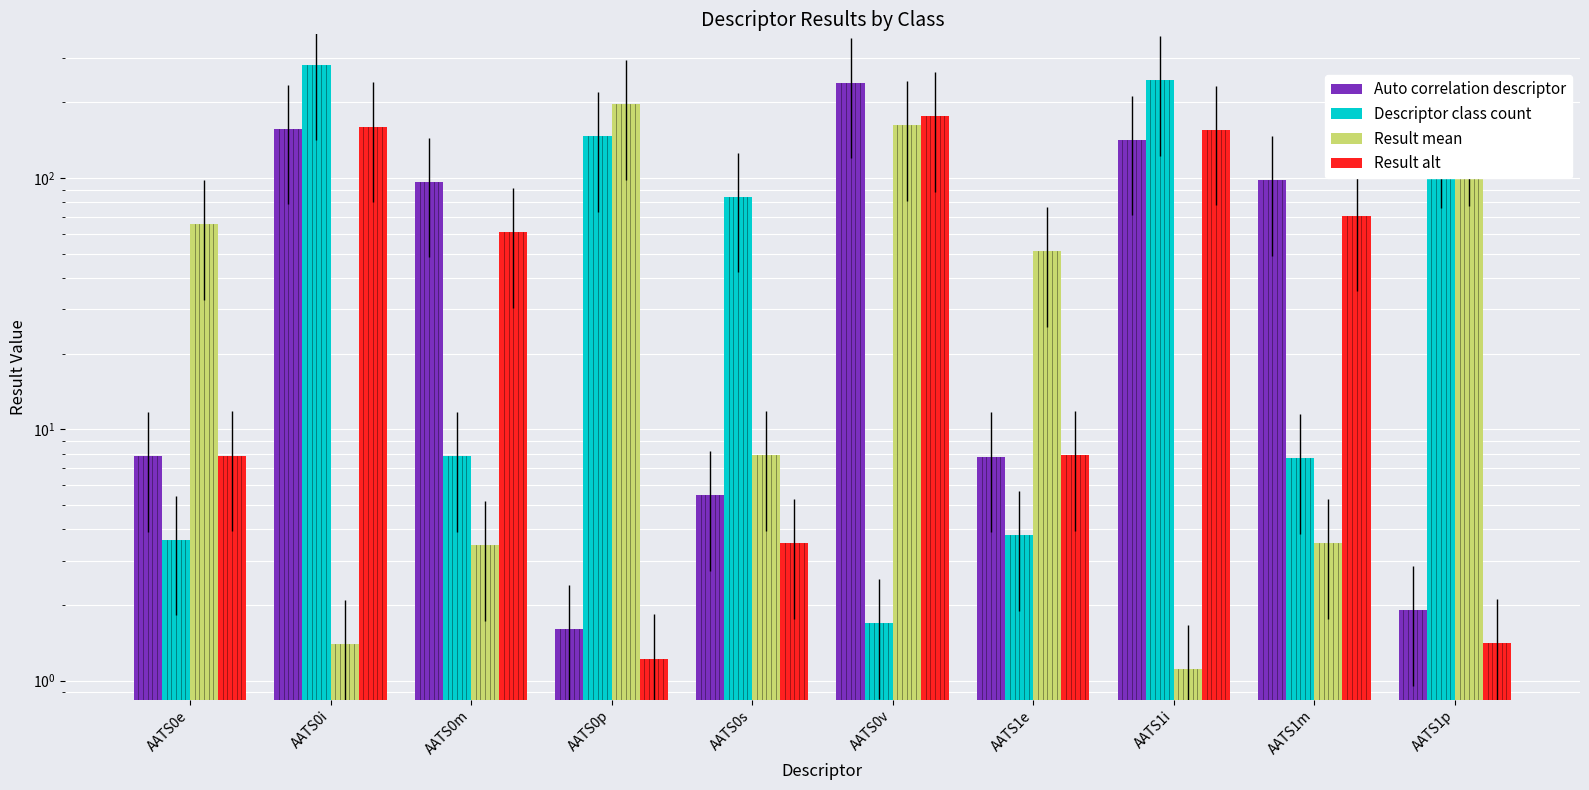

Which series has the widest spread of values?

Descriptor class count